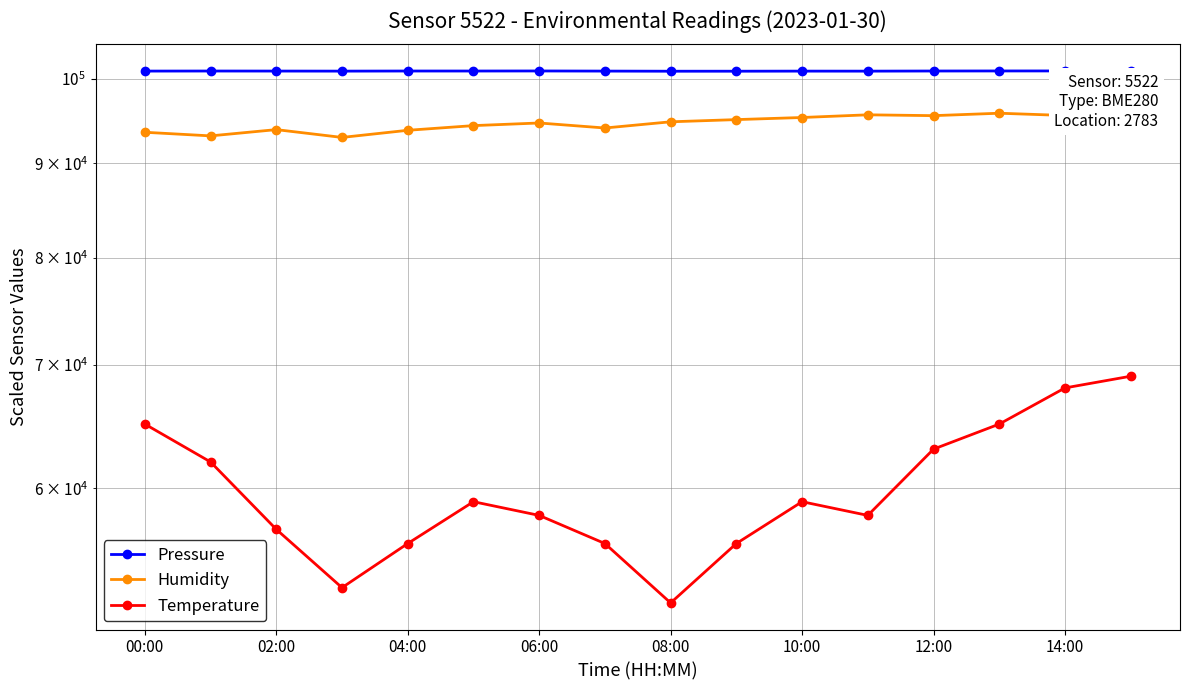

What position from the right is 13?

3